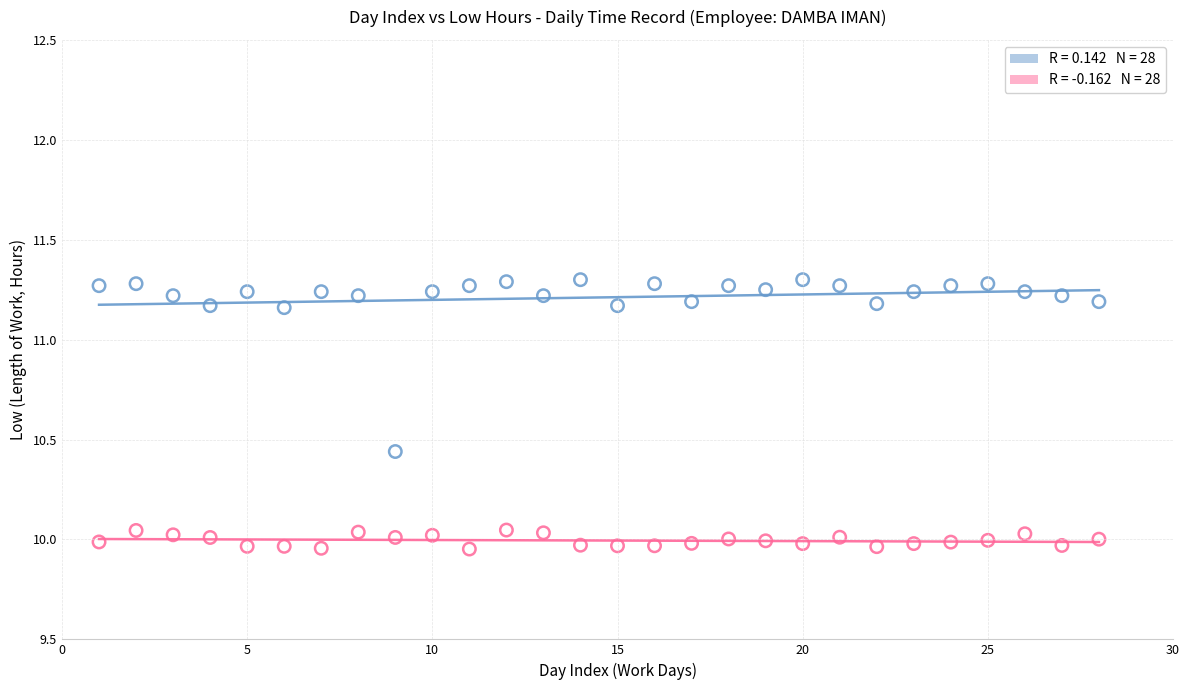

Across all data points, what is the range of Y values (max minus min)?

1.3